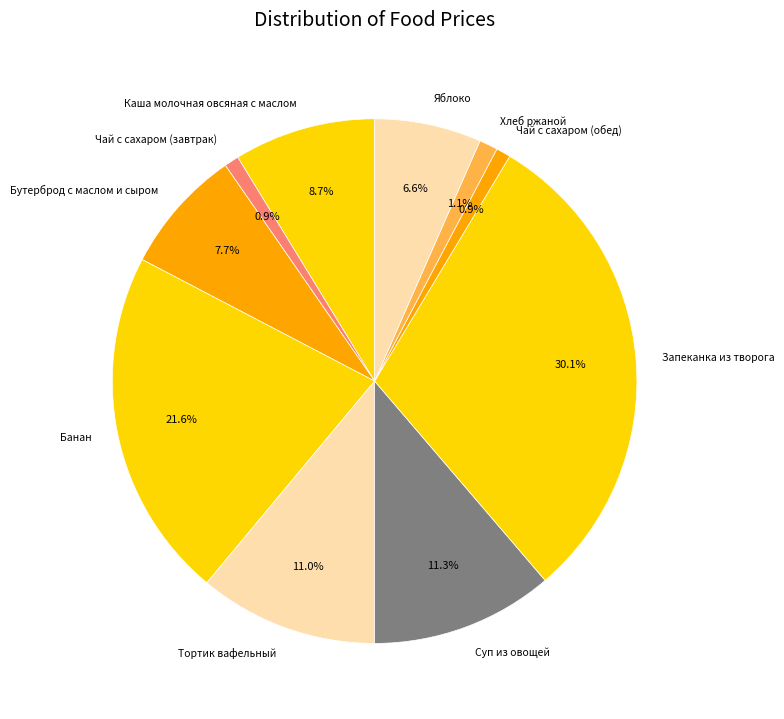

To the nearest percent, what percentage of the pie is Тортик вафельный?

11%